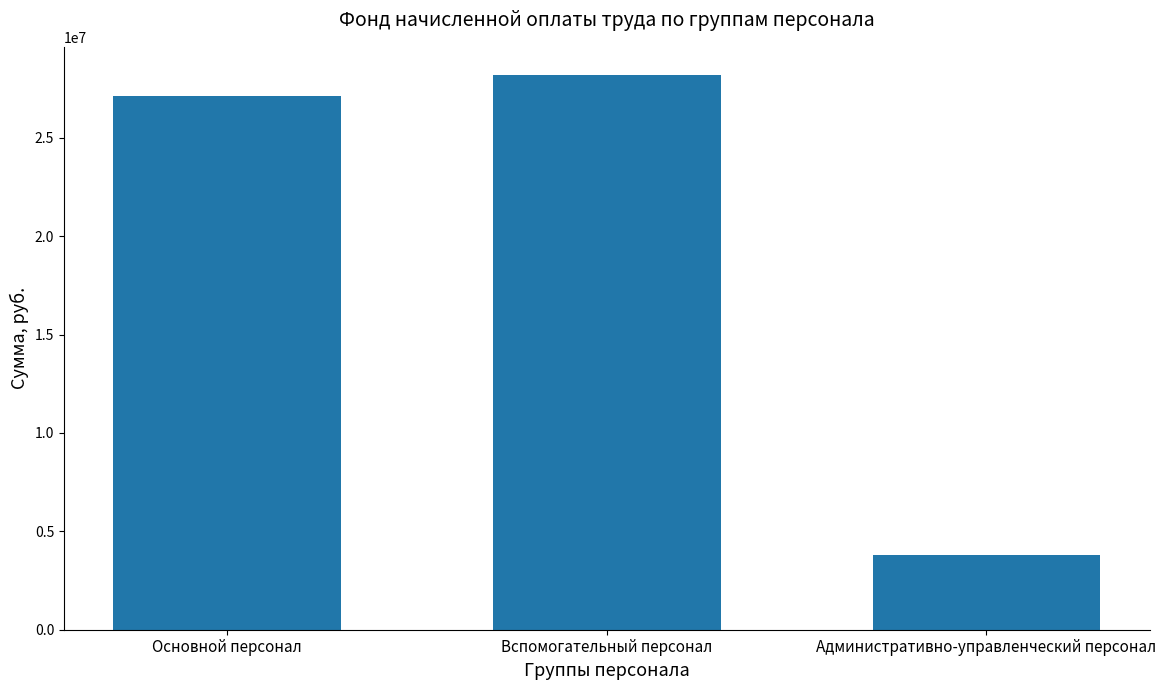

What is the ratio of the value at Основной персонал to the value at Административно-управленческий персонал?

7.1